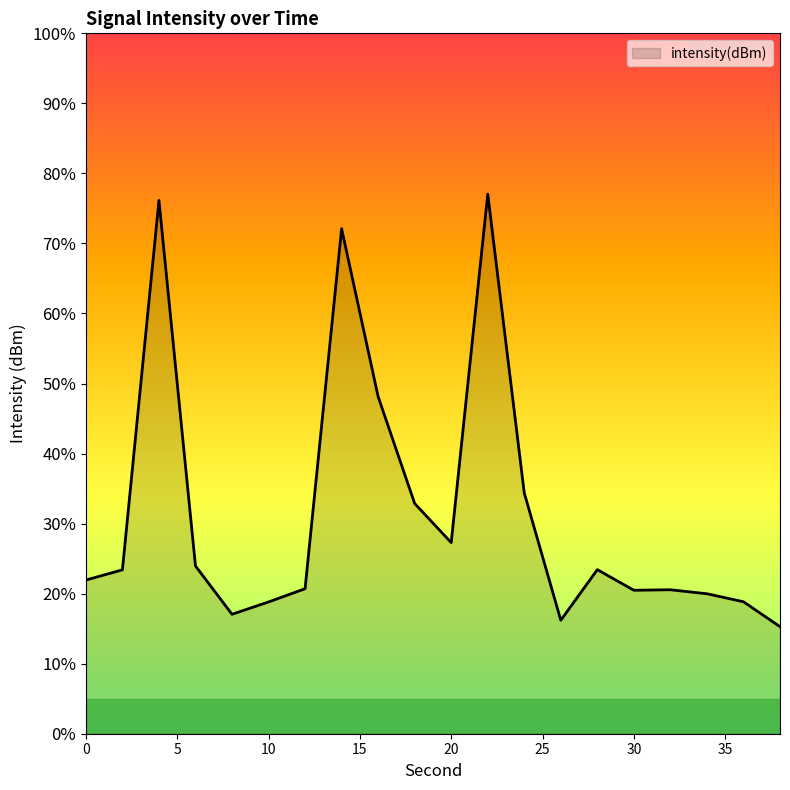

Does the chart display data point markers on the line(s)?

No